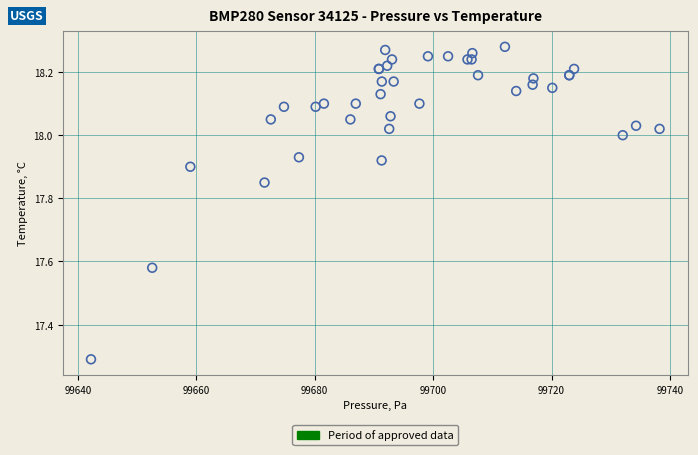

What Y value in the scatter plot is closest to 17?

17.3